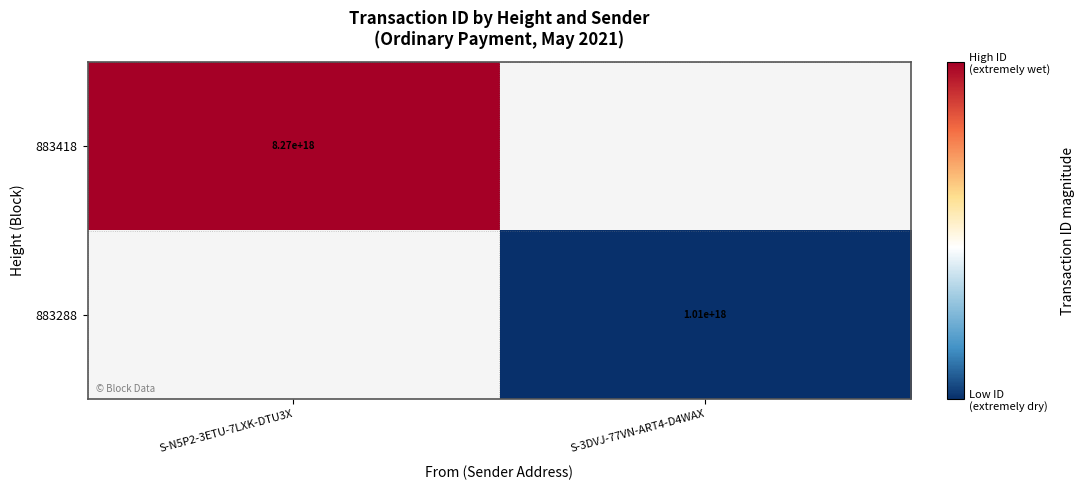

The value of 883418 at S-N5P2-3ETU-7LXK-DTU3X is 5372445408005675008.0. True or false?

False